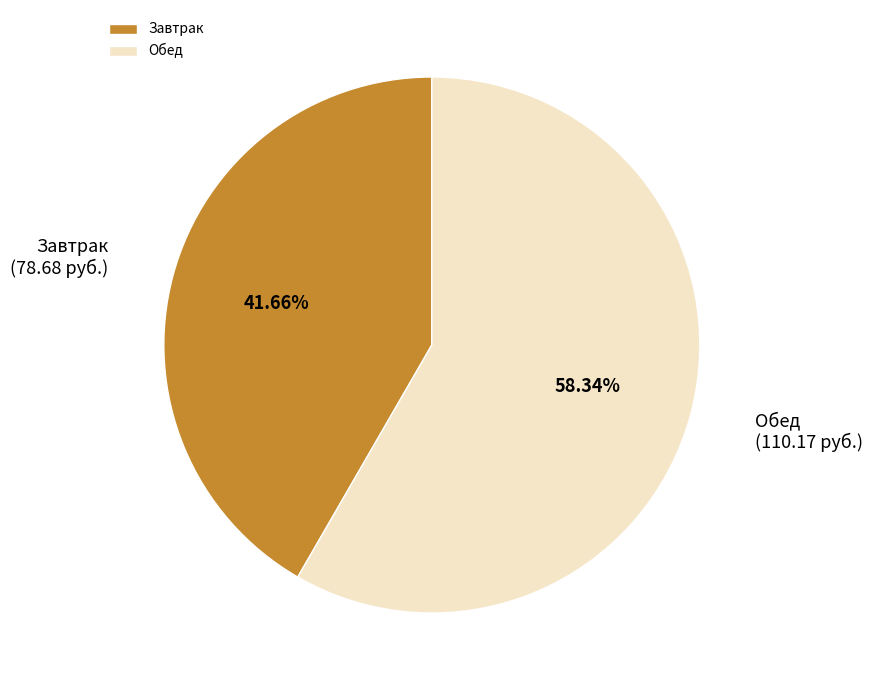

Does Обед represent more than half of the total?

Yes